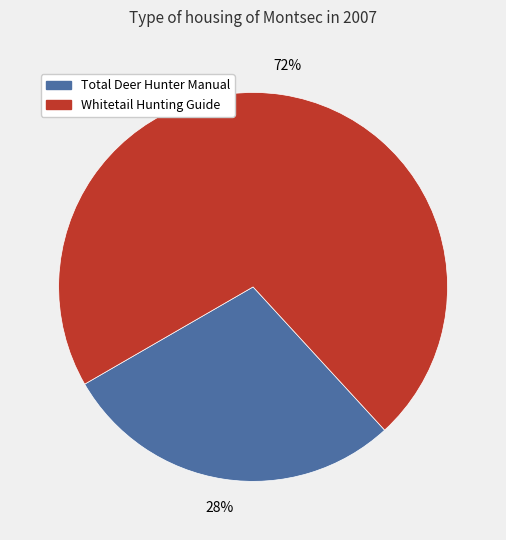

To the nearest percent, what portion does Whitetail Hunting Guide represent?

72%